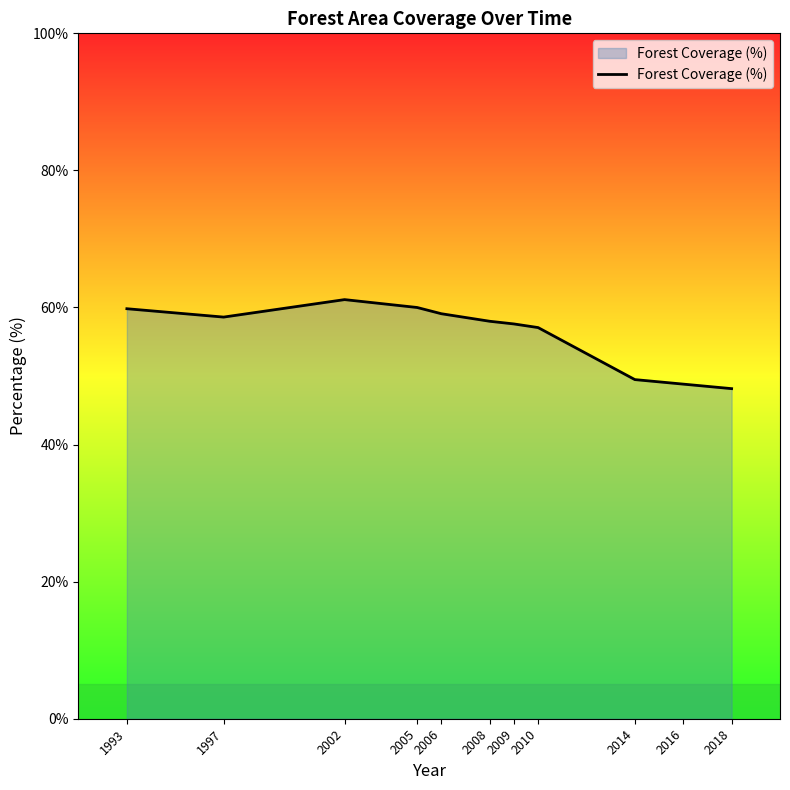

What is the difference between the maximum and minimum values?

13.0